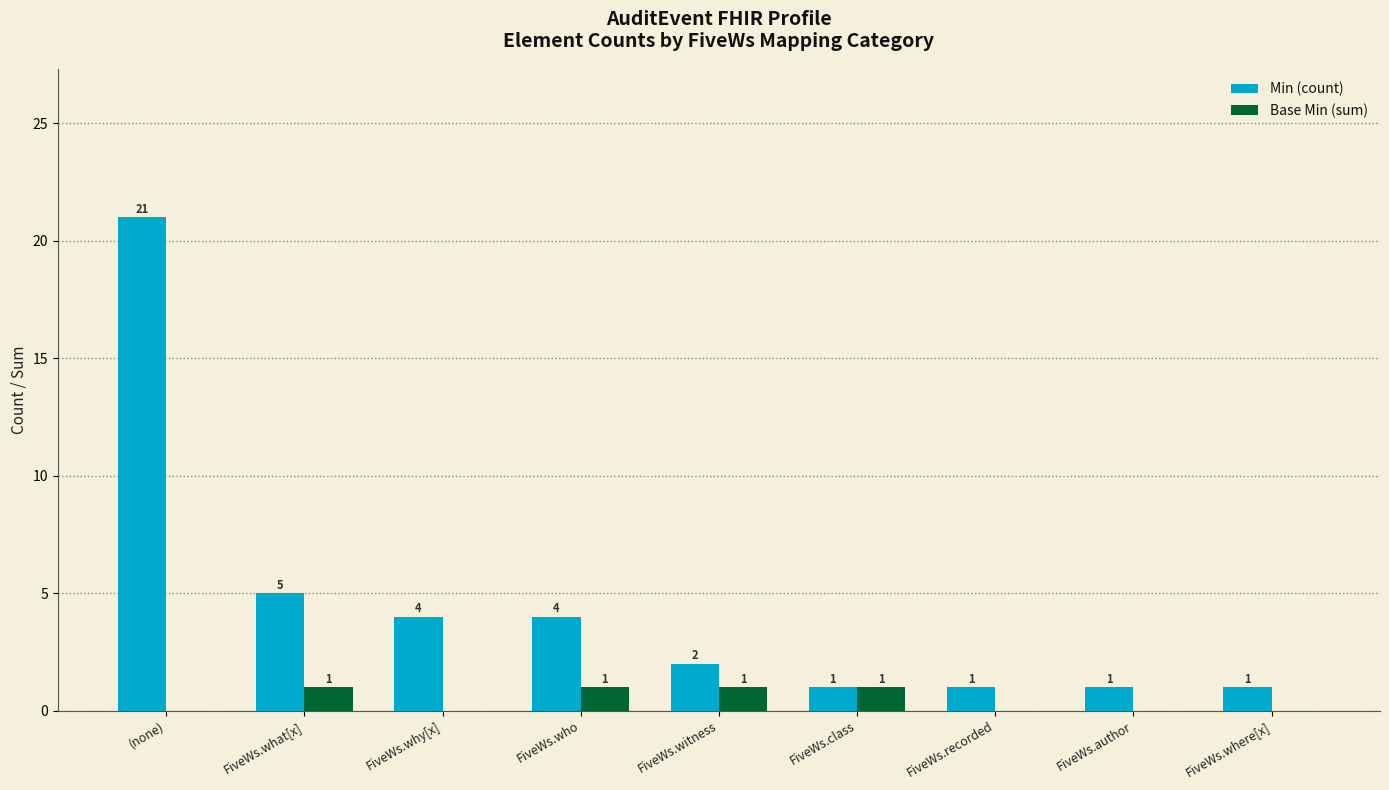

At which label is Min (count) closest to 11?

FiveWs.what[x]